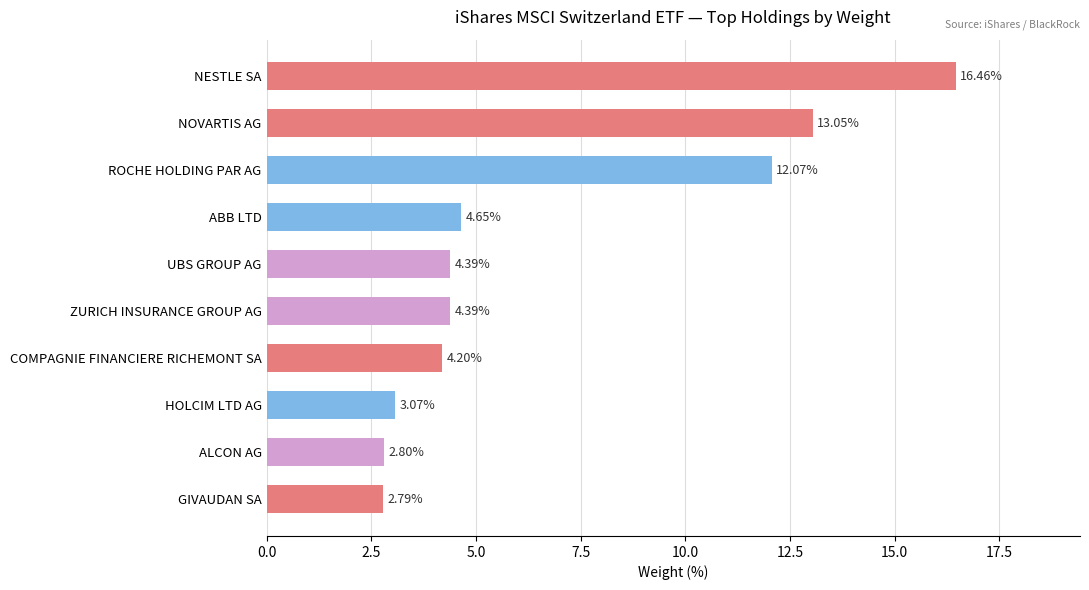

Which category has the lowest value across all series?

GIVAUDAN SA